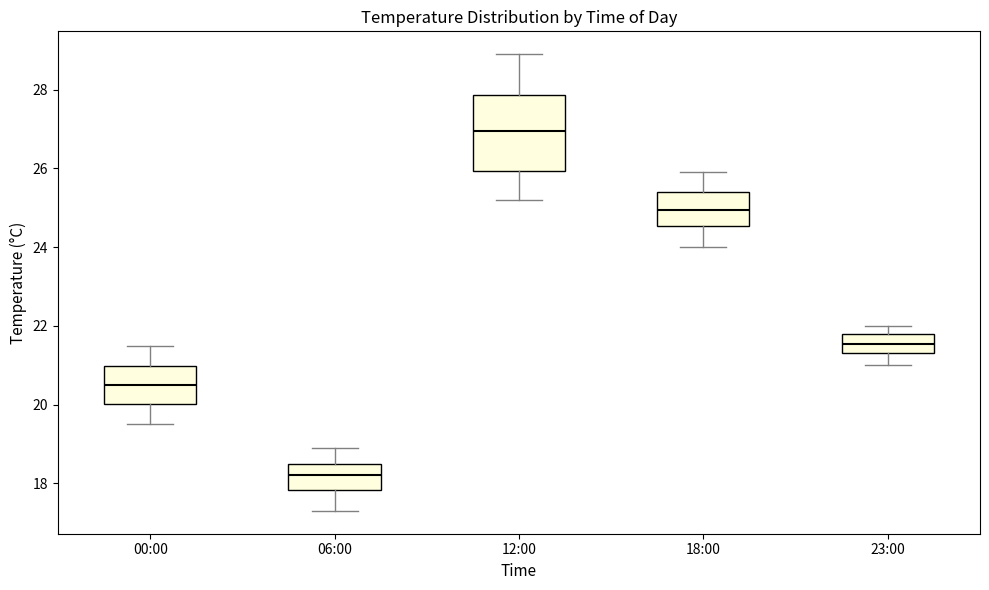

Where is the upper edge of the box for 23:00 on the y-axis? The values are not printed on the chart, so give them approximately, as read against the axis.

21.8